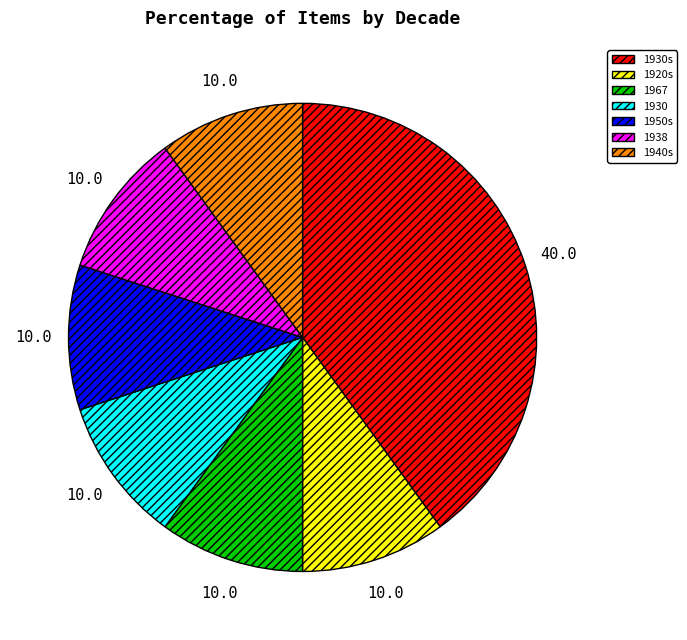

Is 1920s the majority of the pie?

No